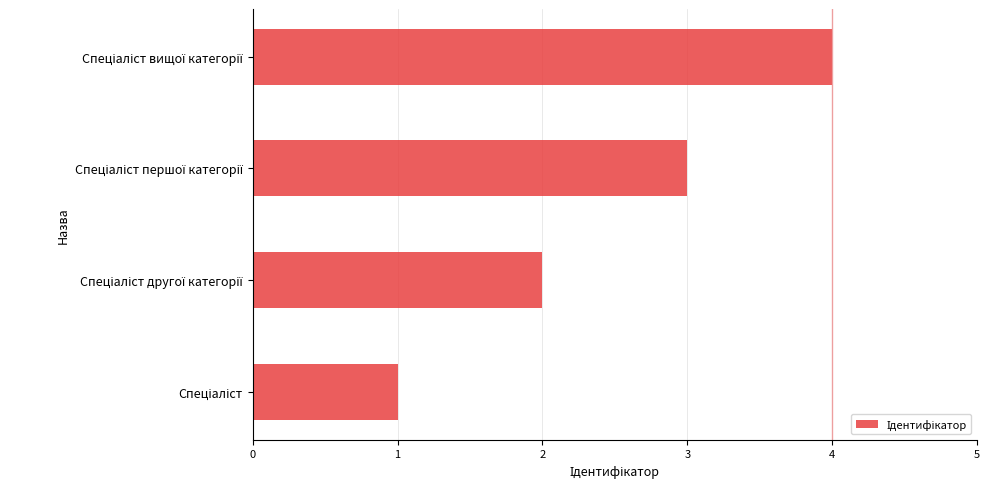

What is the maximum value shown in the chart?

4